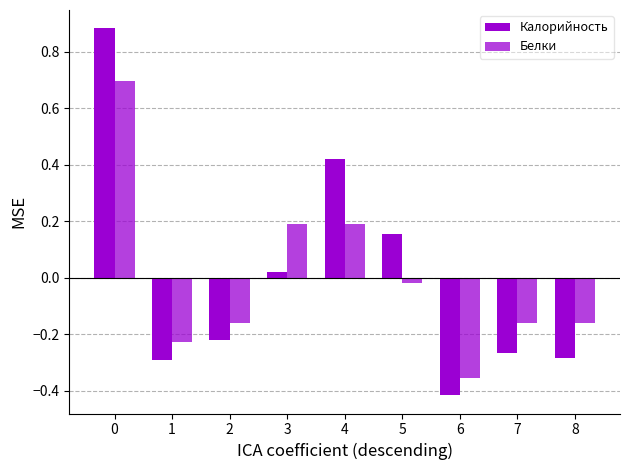

How many groups of bars are there?

9